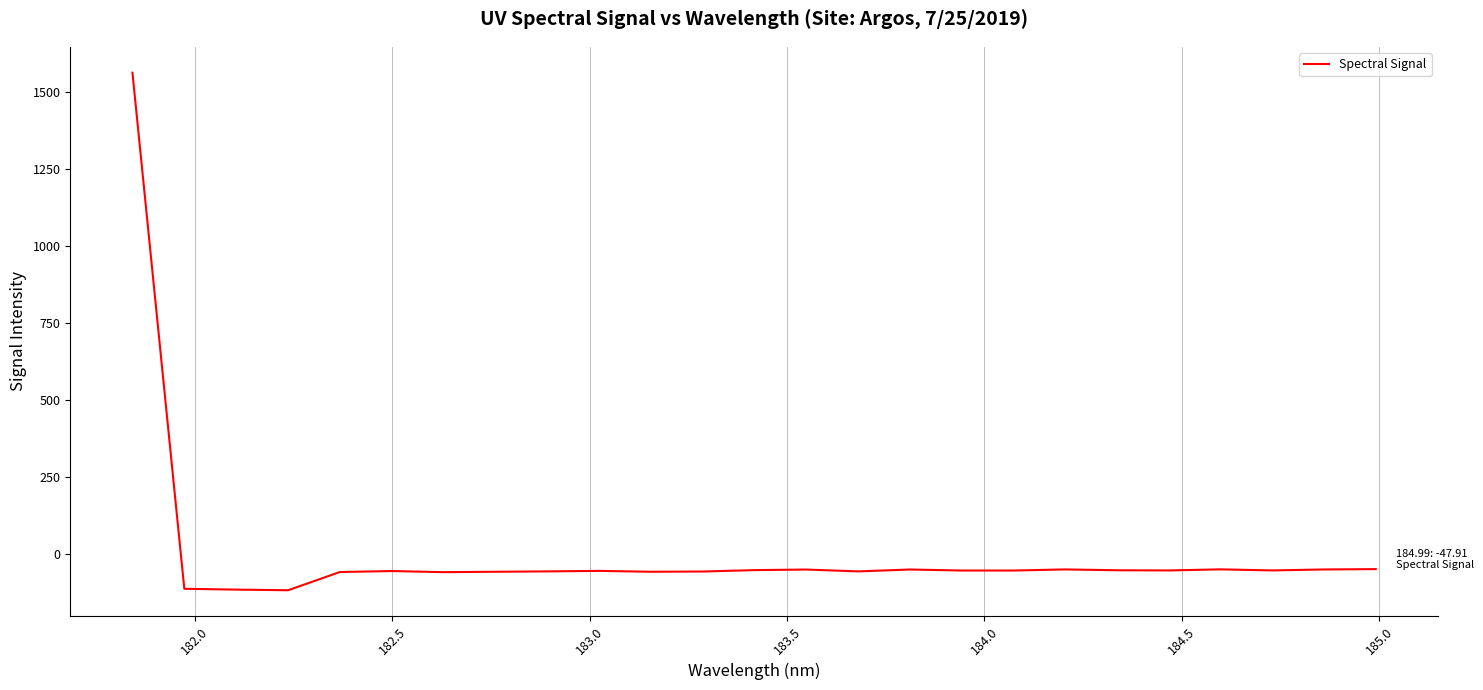

What is the greatest value displayed?

1563.4